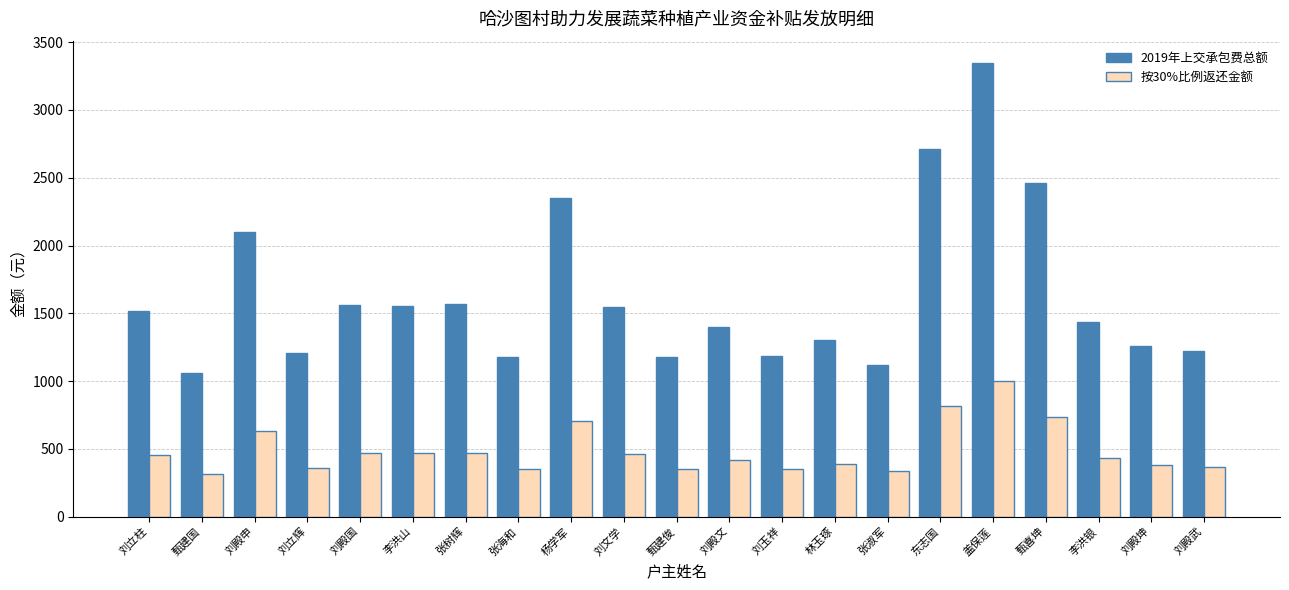

True or false: 2019年上交承包费总额 has a value of 1628.7 at 甄建国.

False